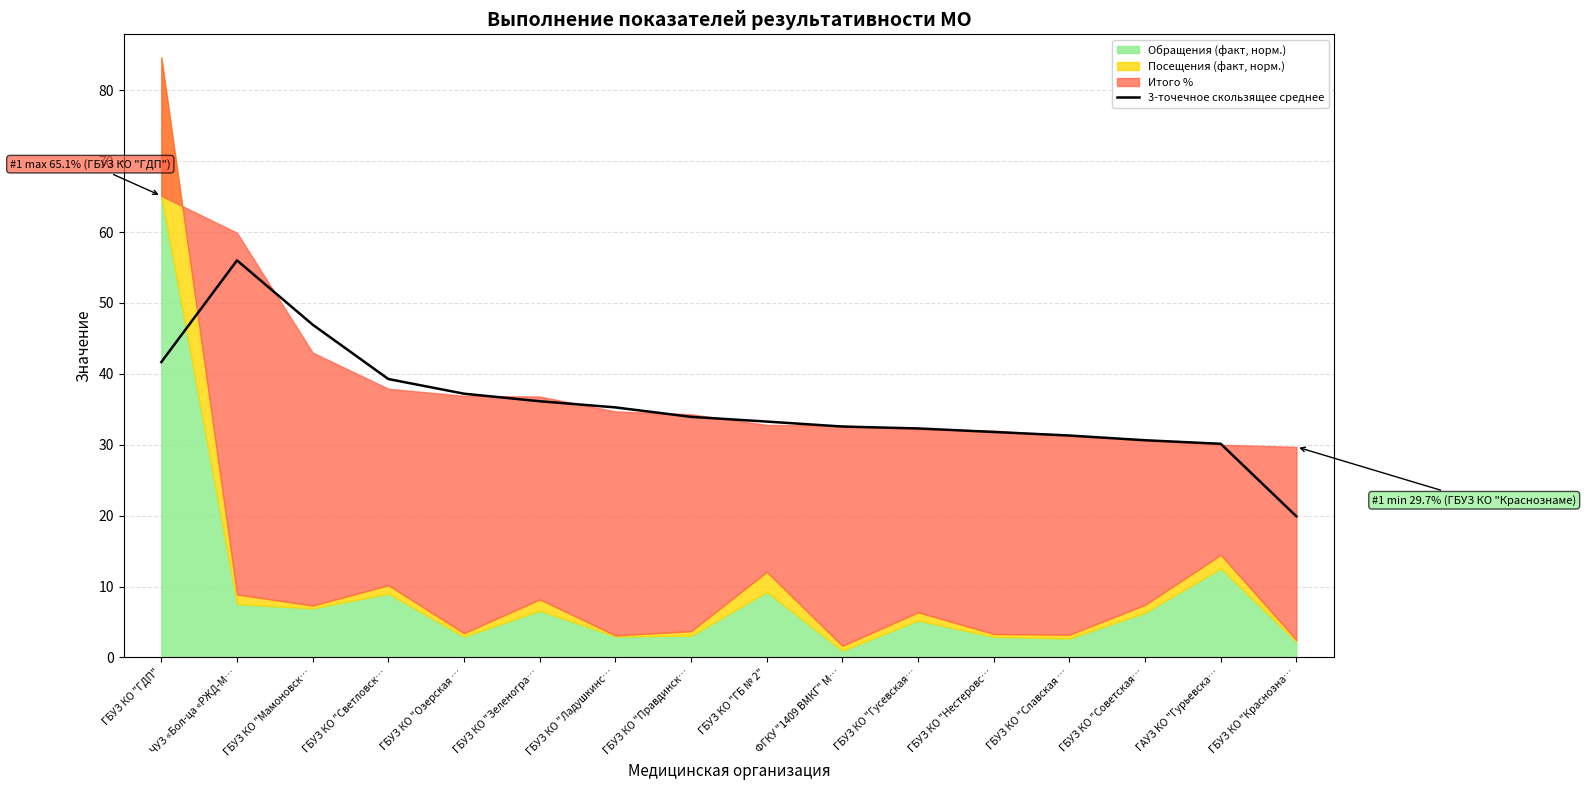

True or false: the data shows 57.7 at ГБУЗ КО "ГБ № 2".

False